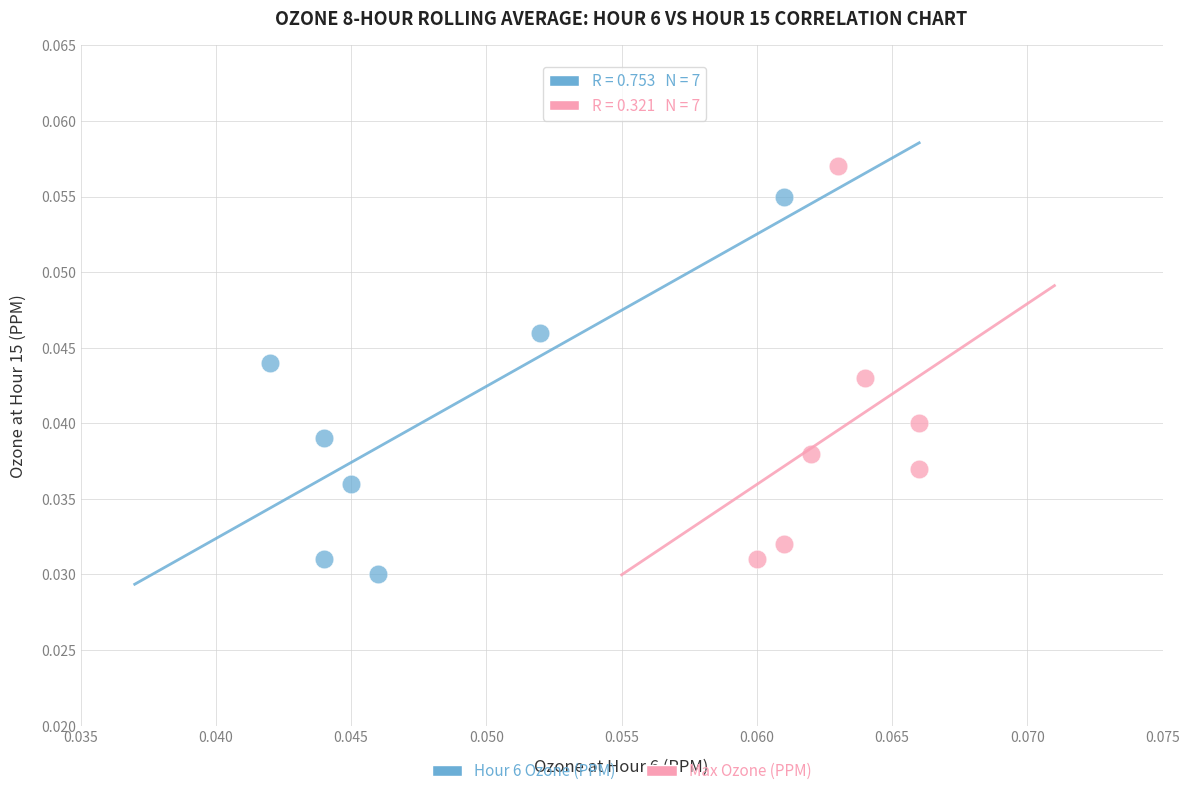

Which series contains the lowest Y value?

Hour 6 Ozone (PPM)